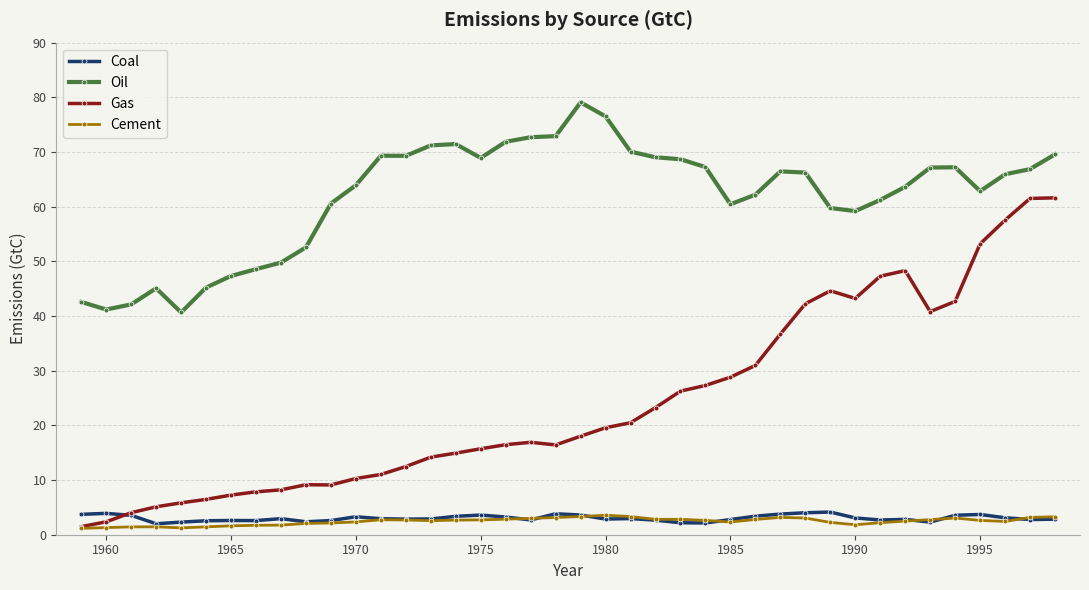

What is the value of the Coal point at the 21st from the left?

3.6